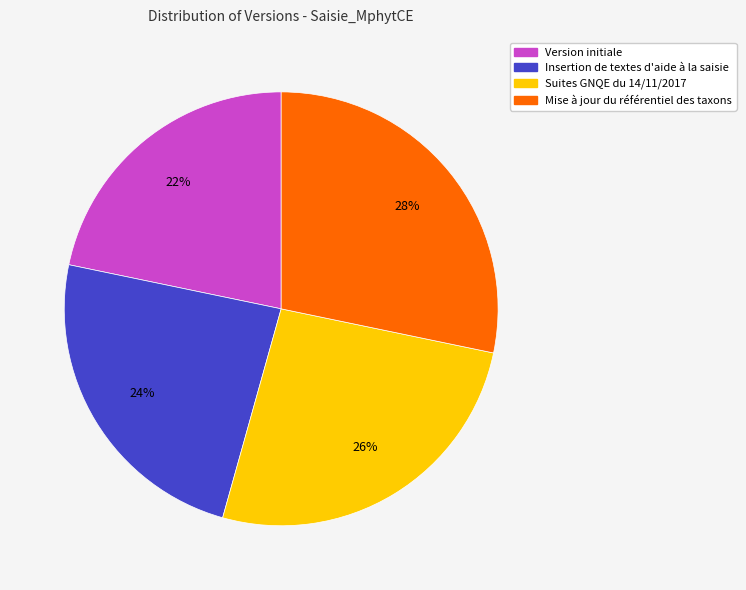

Is there a majority slice in this chart?

No